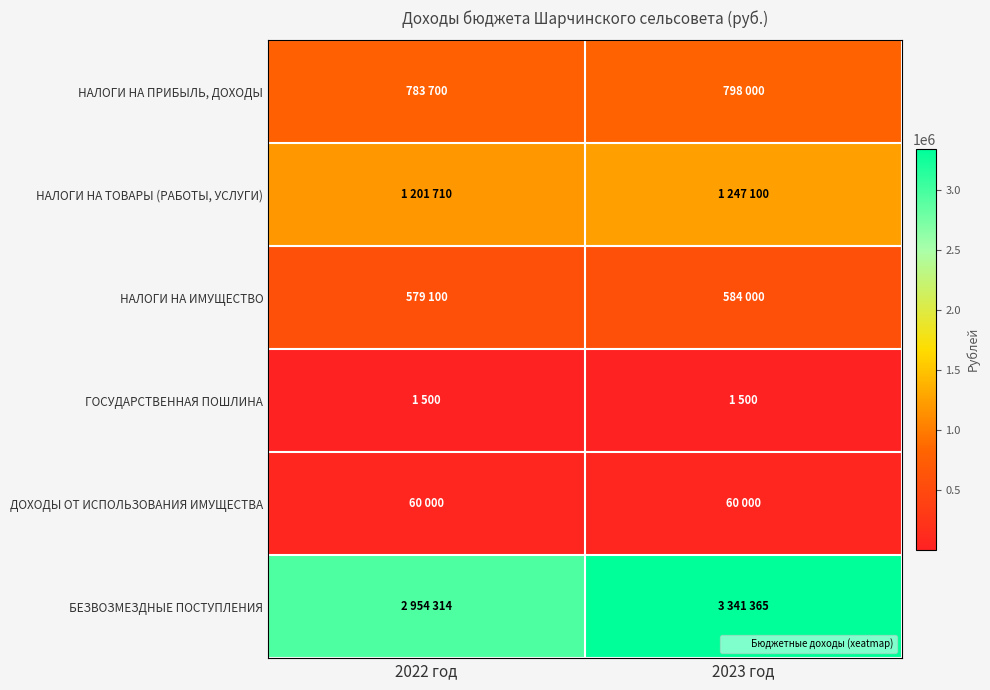

What is the total value across all series at 2023 год?

6031965